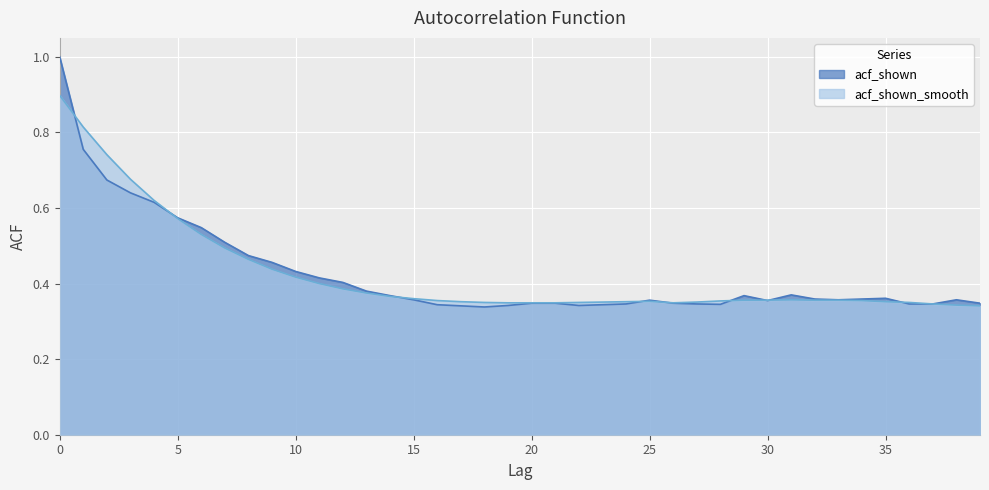

Which series has the largest total across all categories?

acf_shown